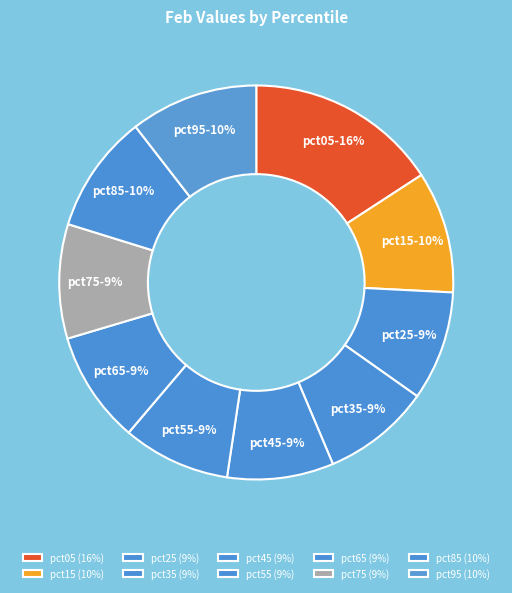

Is pct45 the majority of the pie?

No